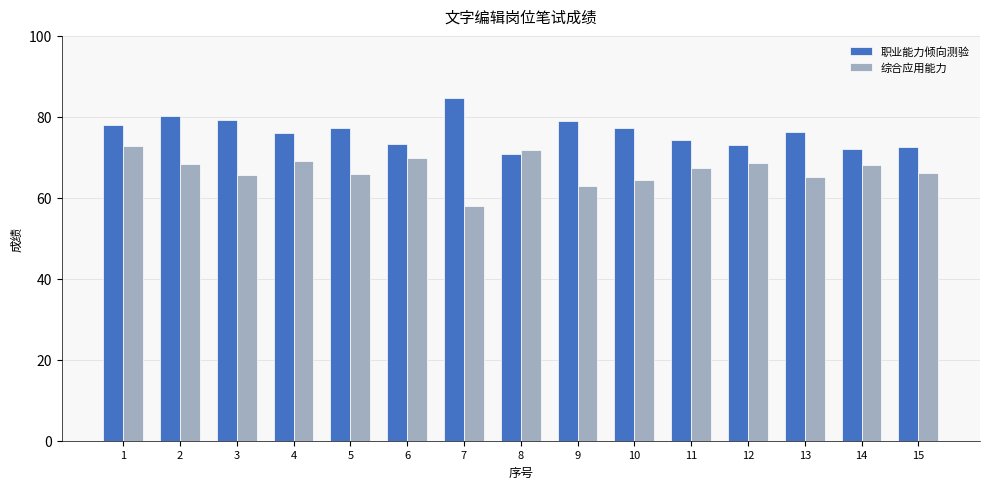

Which series has the largest total across all categories?

职业能力倾向测验